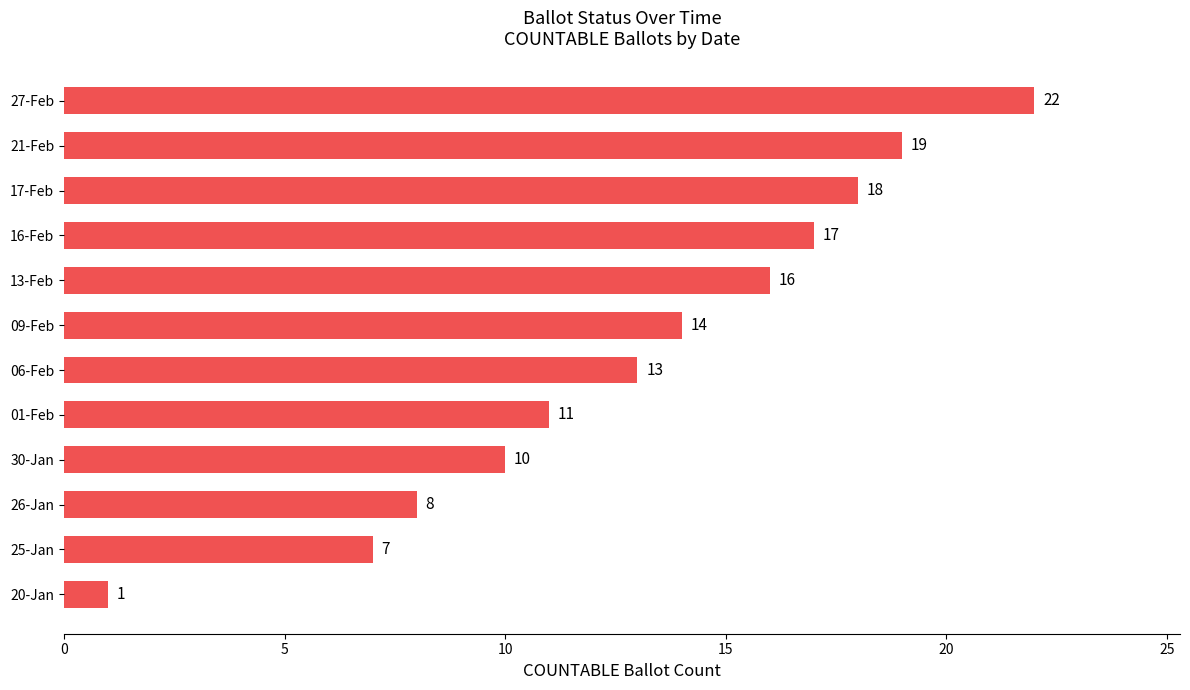

List the labels in order of value, largest first.

27-Feb, 21-Feb, 17-Feb, 16-Feb, 13-Feb, 09-Feb, 06-Feb, 01-Feb, 30-Jan, 26-Jan, 25-Jan, 20-Jan